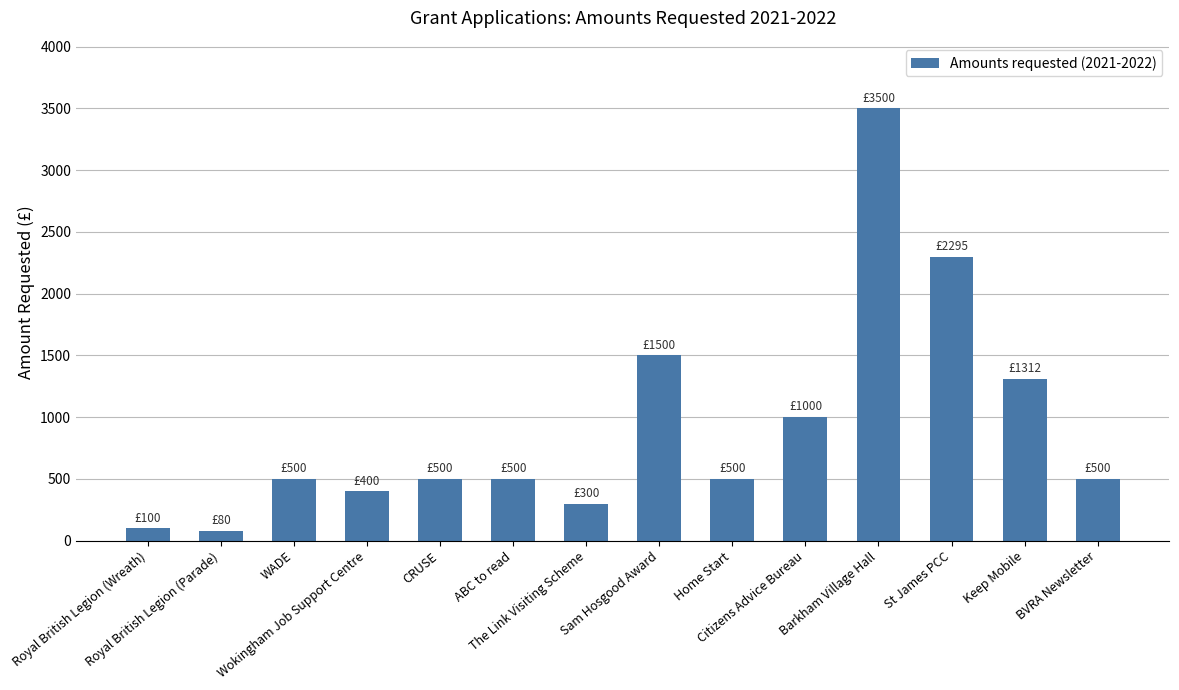

Reading left to right, transcribe all the data shown in this chart.

100	80	500	400	500	500	300	1500	500	1000	3500	2295	1312	500